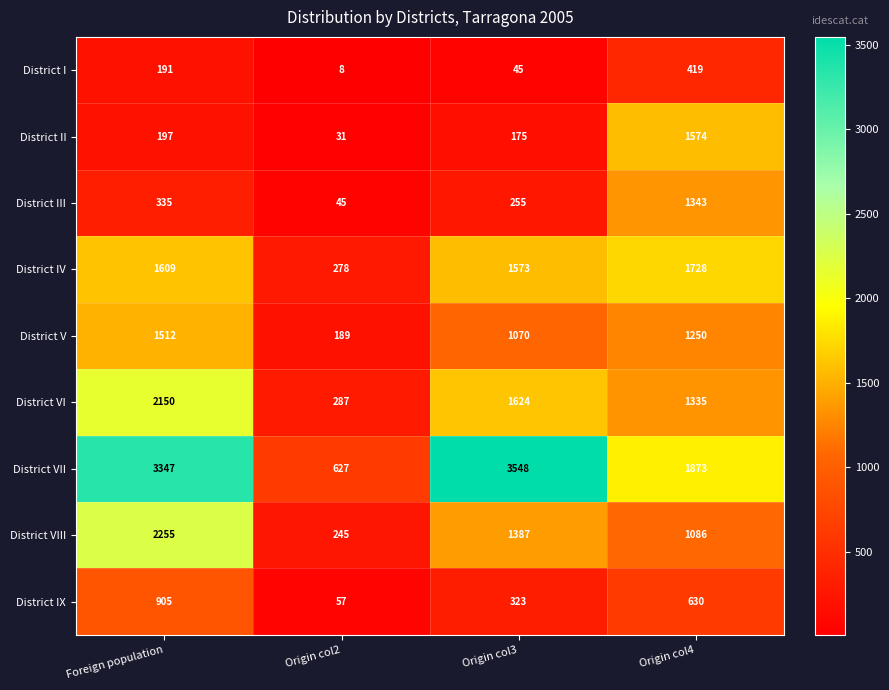

Is it true that District III equals 45 at Origin col2?

True